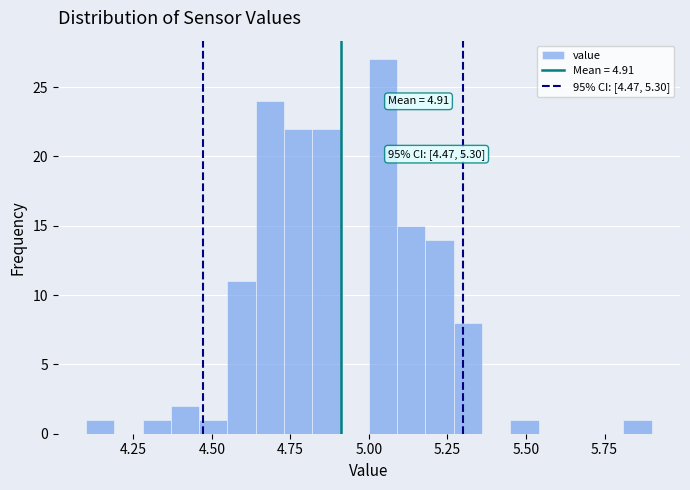

Around what value on the x-axis is the tallest bar? Give the approximate position of its centre, as read against the axis.

5.05